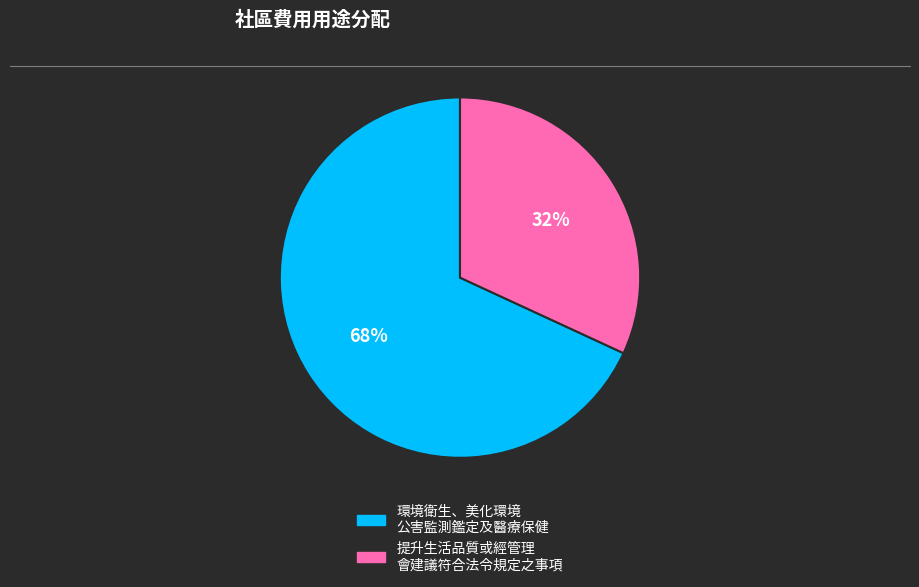

To the nearest percent, what is the difference between the largest and smallest slice percentages?

36%